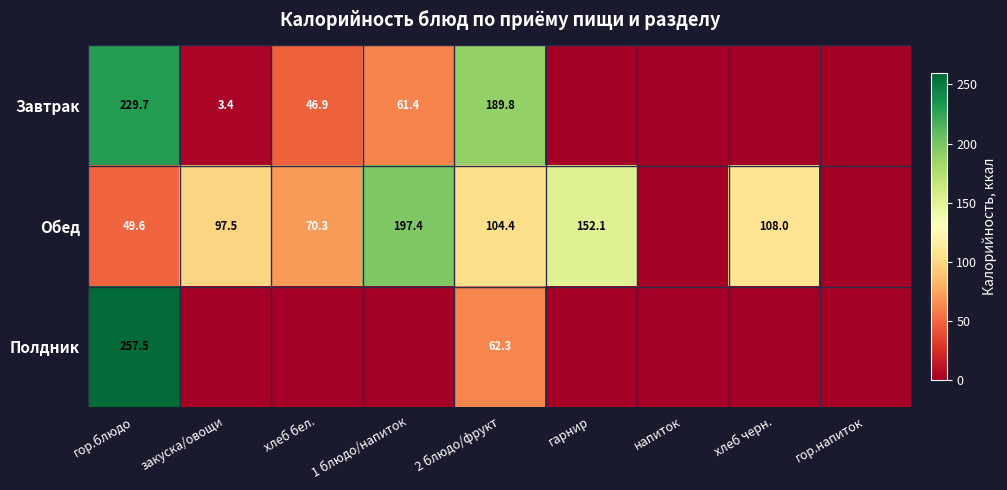

The Завтрак series shows 40.2 at 2 блюдо/фрукт. True or false?

False